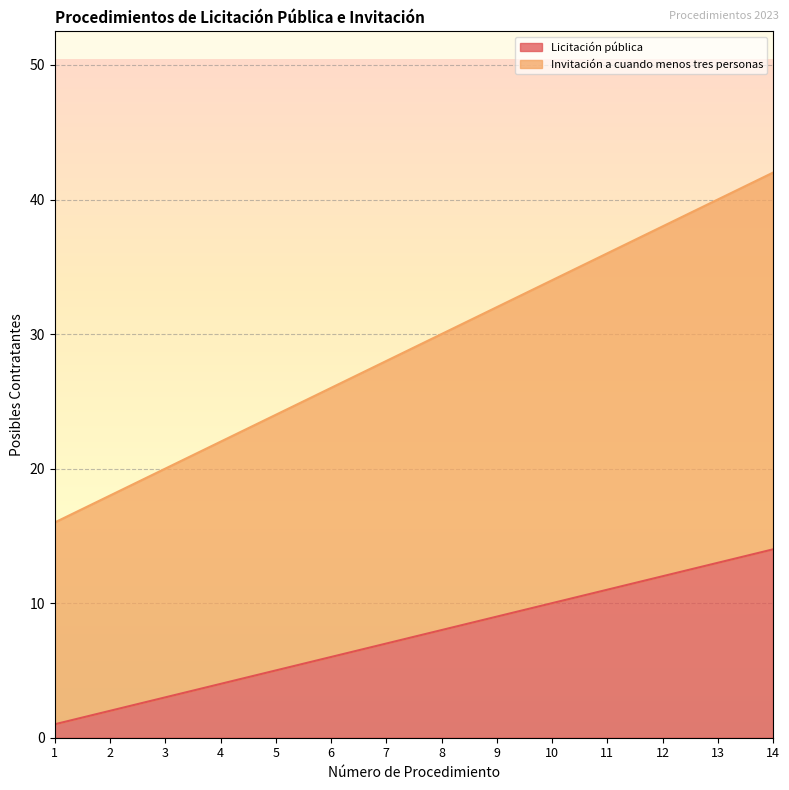

What is the average value of the Invitación a cuando menos tres personas series?

29